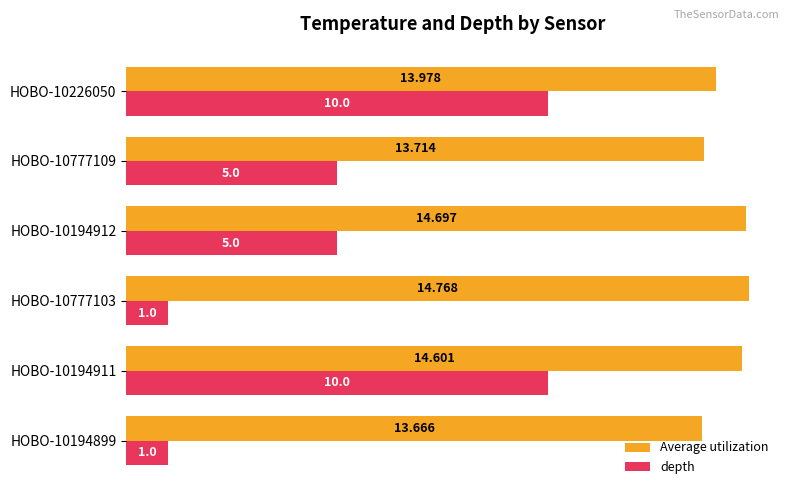

Which series has the largest total across all categories?

Average utilization